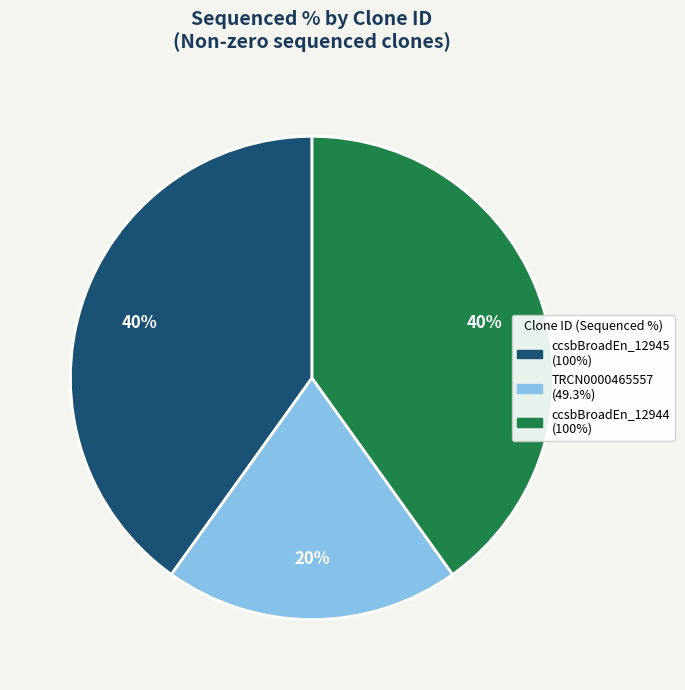

Does any single category account for the majority?

No